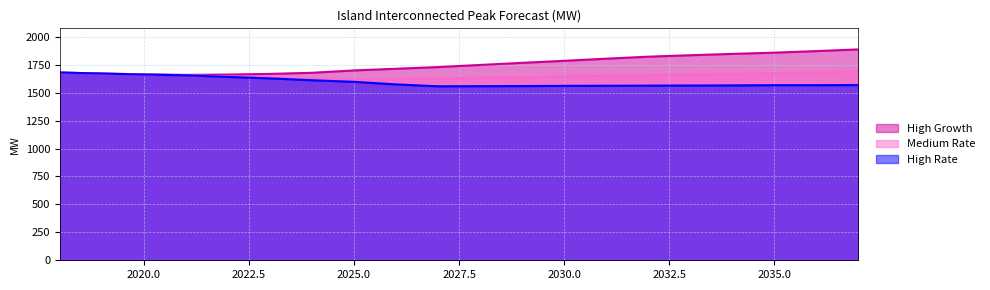

Which has a higher value, 2036 or 2020?

2036